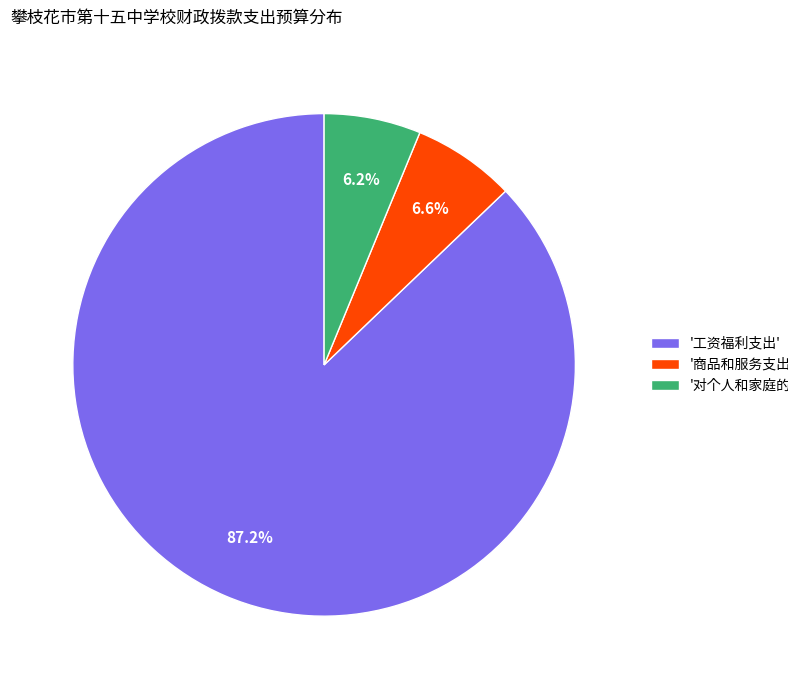

Which has a higher value, '对个人和家庭的补助' or '工资福利支出'?

'工资福利支出'